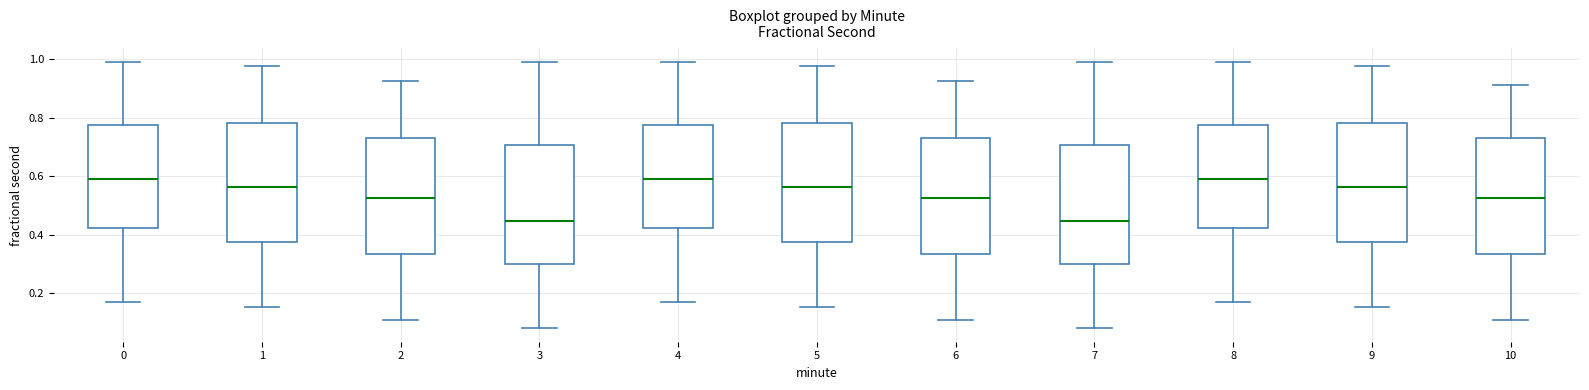

Where does the upper whisker of the box at x = 7 end on the y-axis? The values are not printed on the chart, so give them approximately, as read against the axis.

1.00